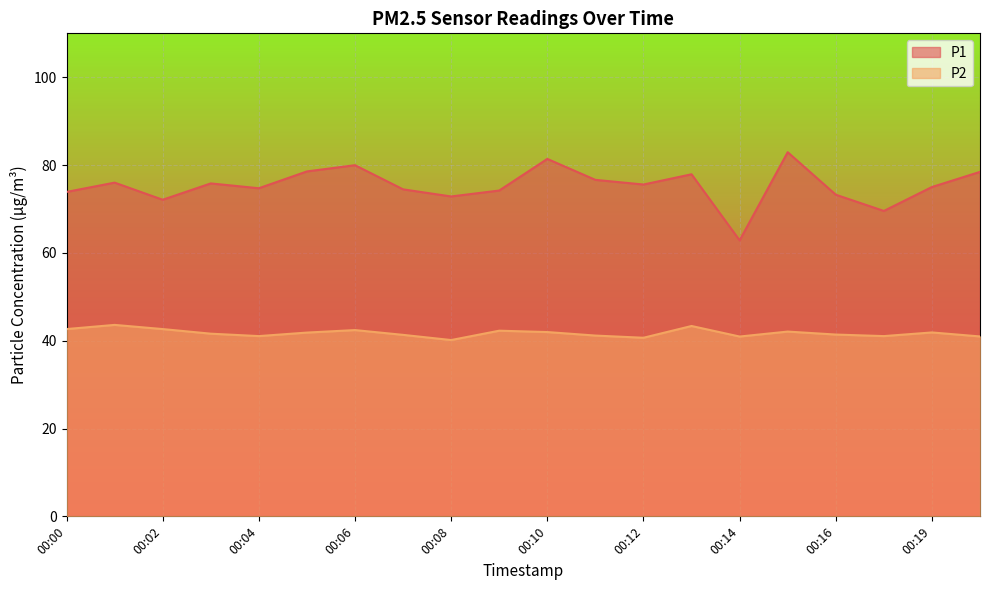

At which category does the chart reach its peak across all series?

00:15